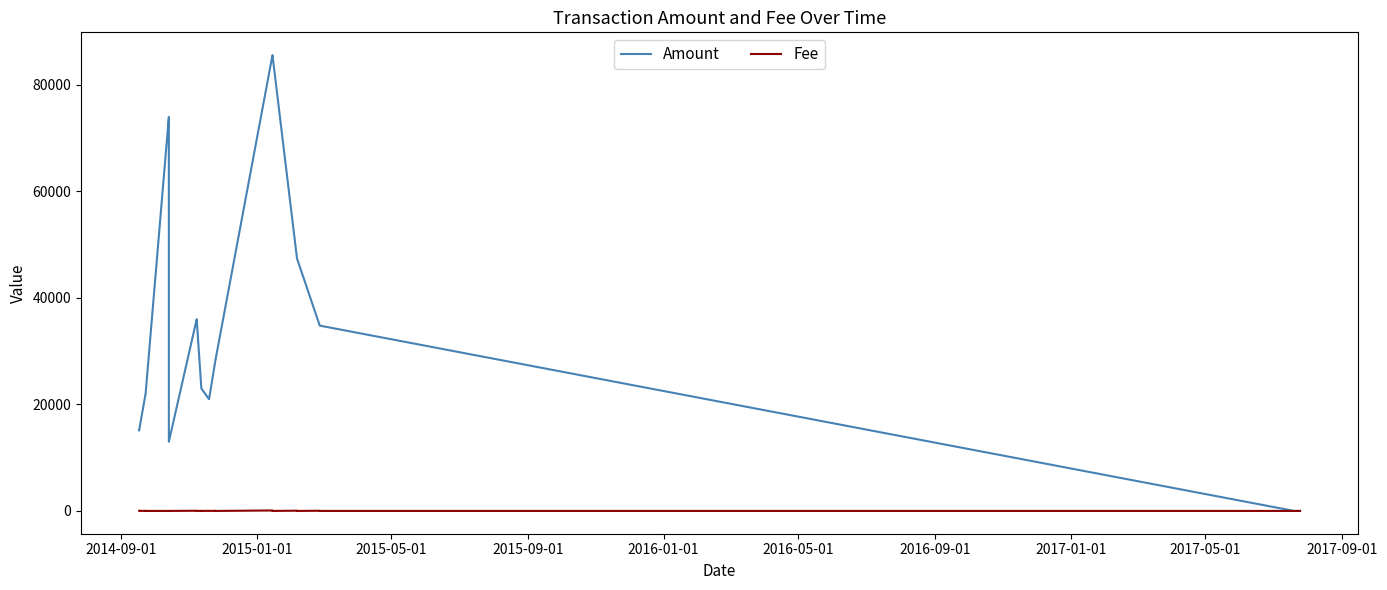

Which series has the largest total across all categories?

Amount